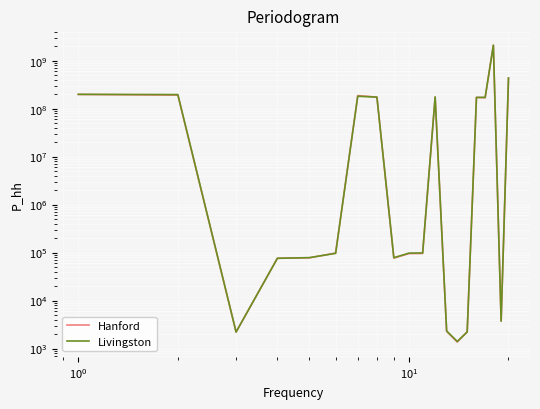

Is the value of Hanford at 14 greater than the value of Livingston at 16?

No